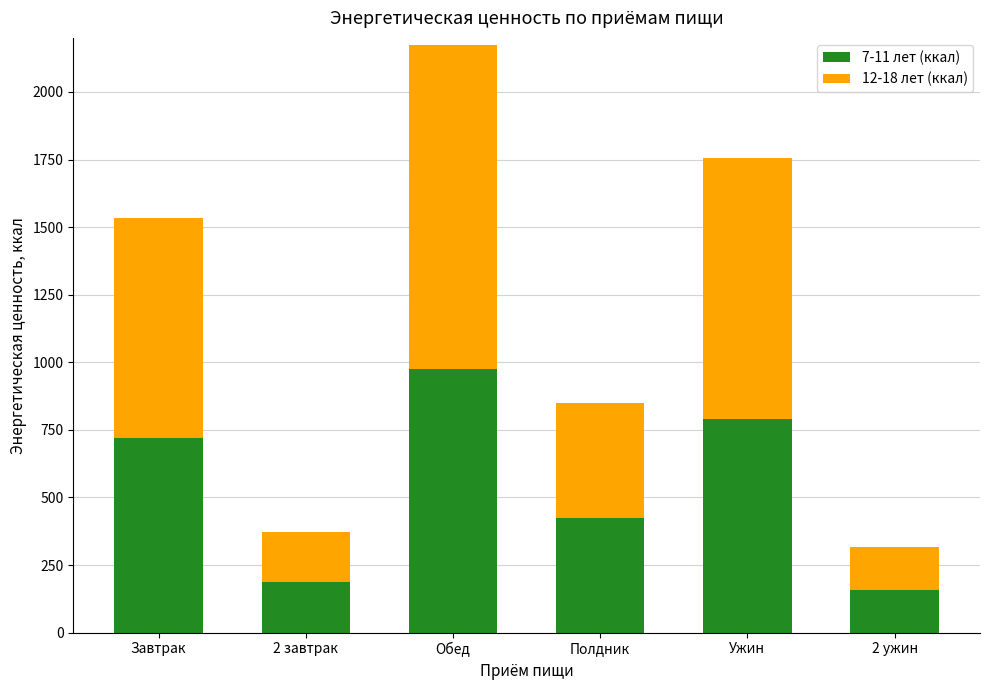

What is the minimum value for 7-11 лет (ккал)?

158